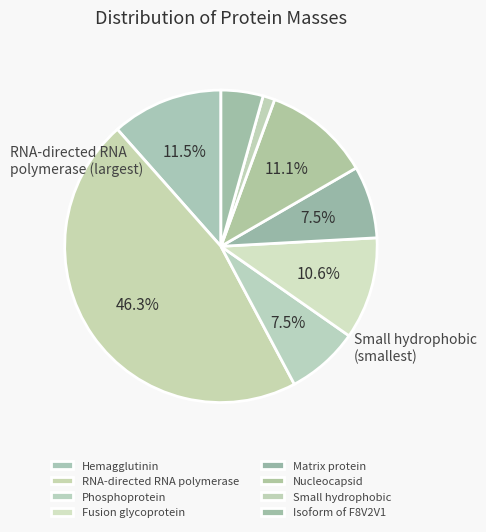

Count the number of slices in the pie.

8